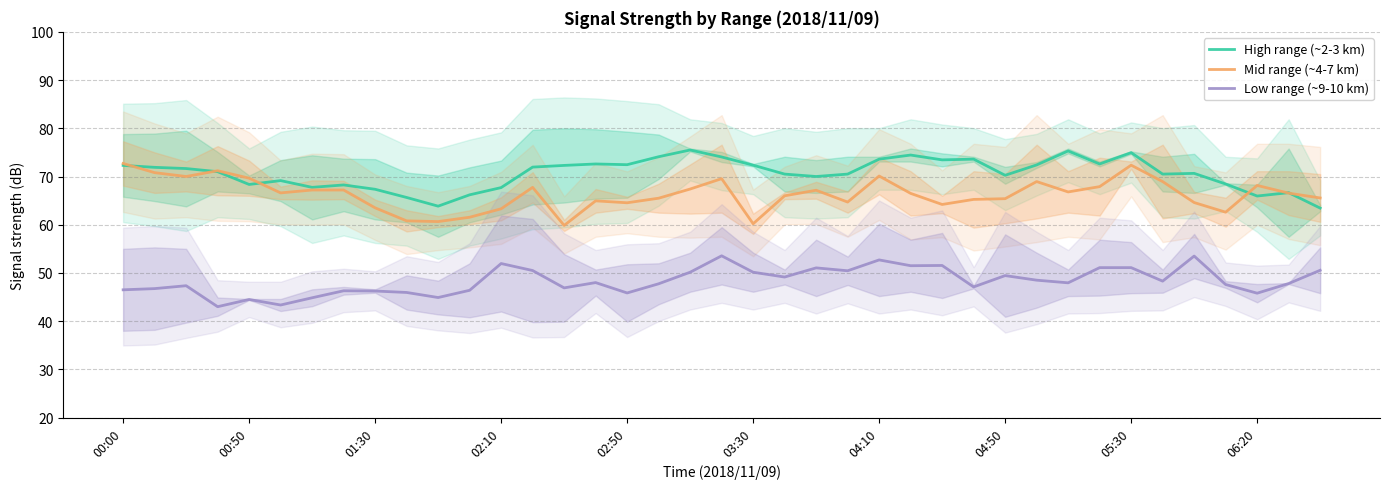

Rank the series by their maximum value, from highest to lowest.

High range (~2-3 km), Mid range (~4-7 km), Low range (~9-10 km)